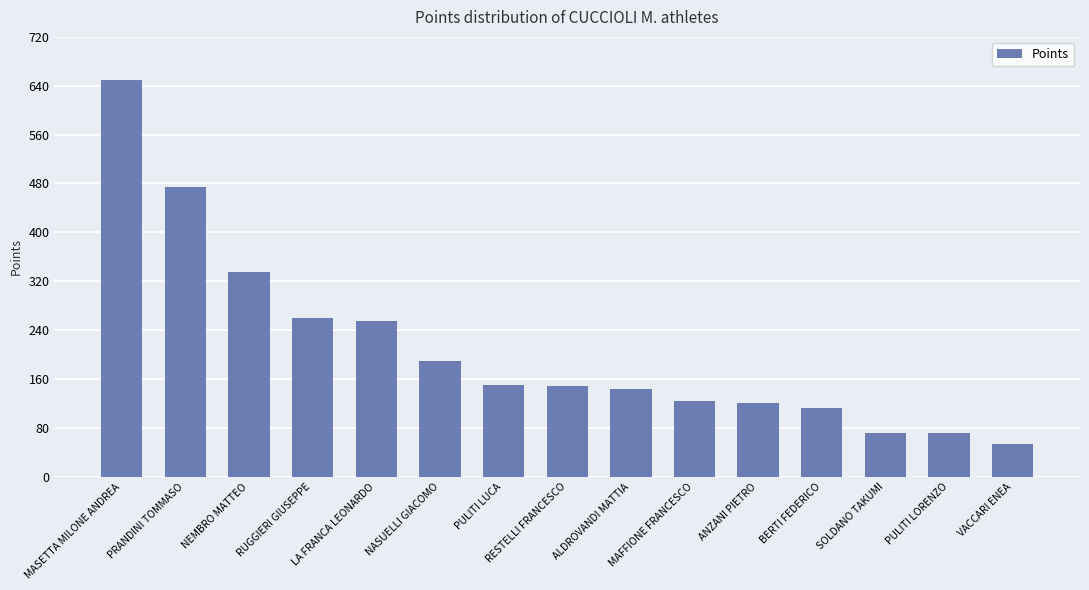

What is the value of the 4th bar from the left?

260